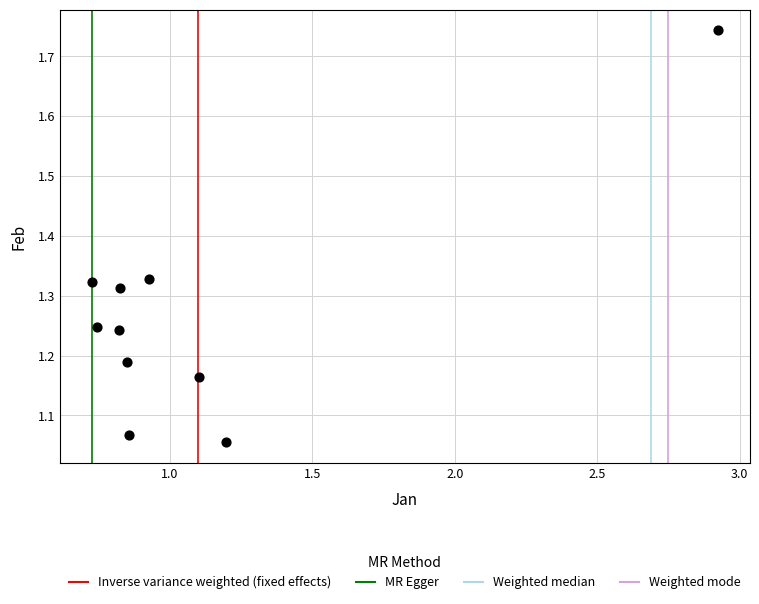

What is the range of X values (max minus min)?

2.2